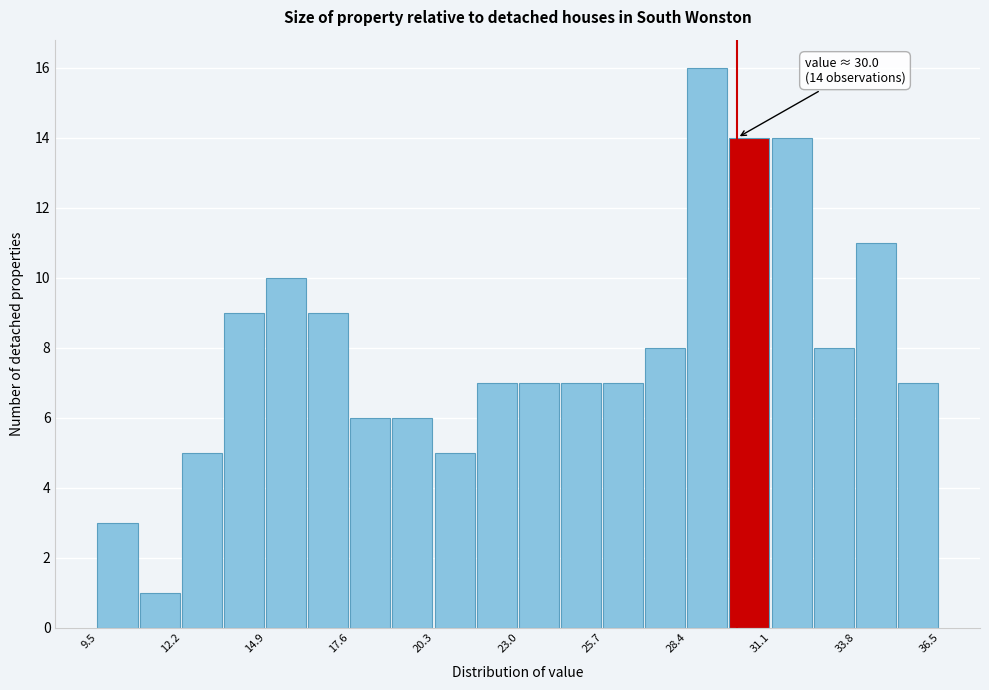

Read against the x-axis, roughly where is the centre of the tallest bar?

29.0